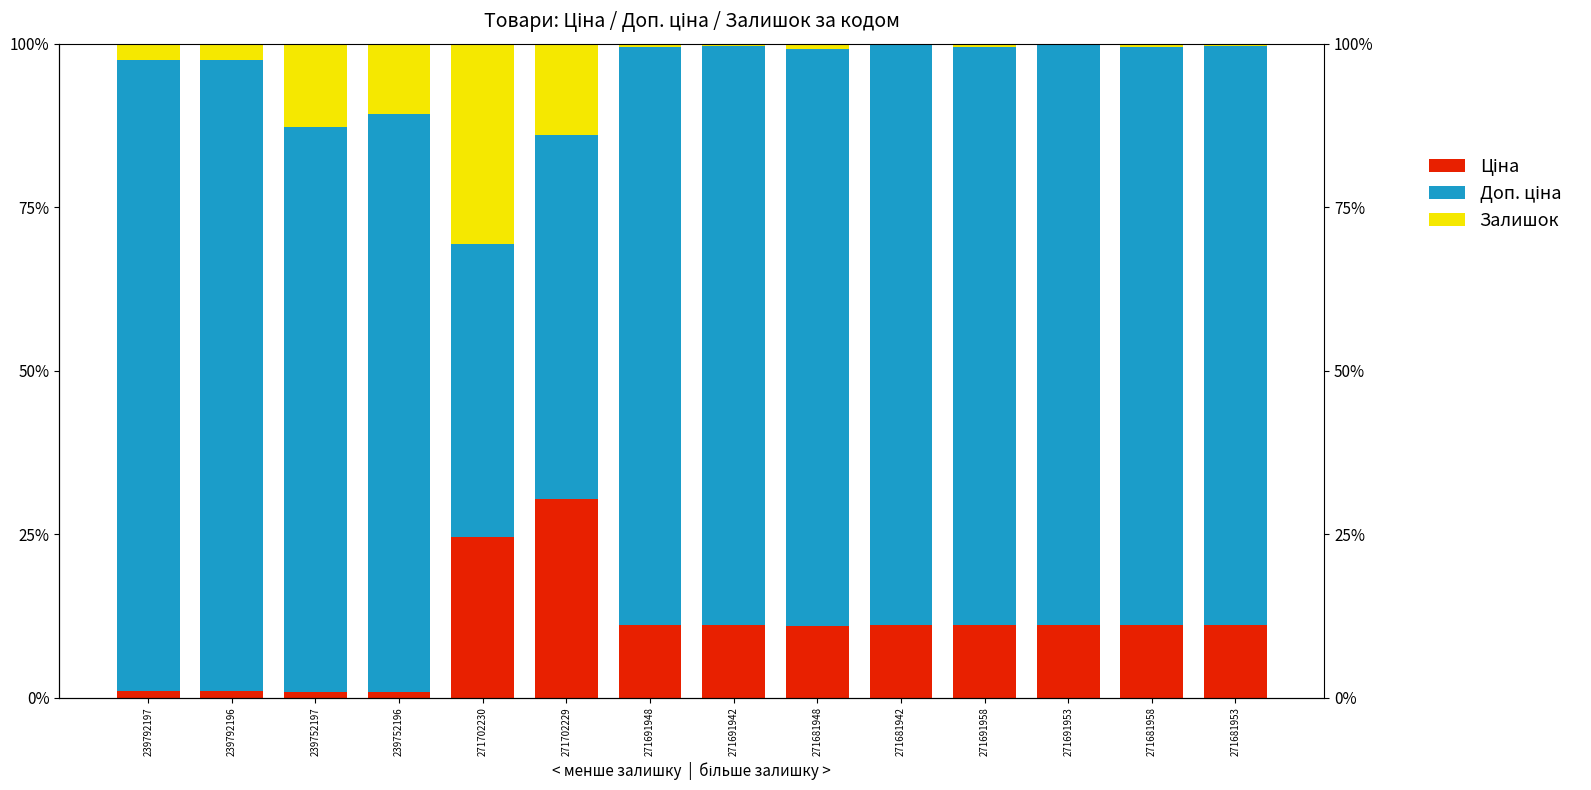

What are all the series names shown in the legend?

Ціна, Доп. ціна, Залишок